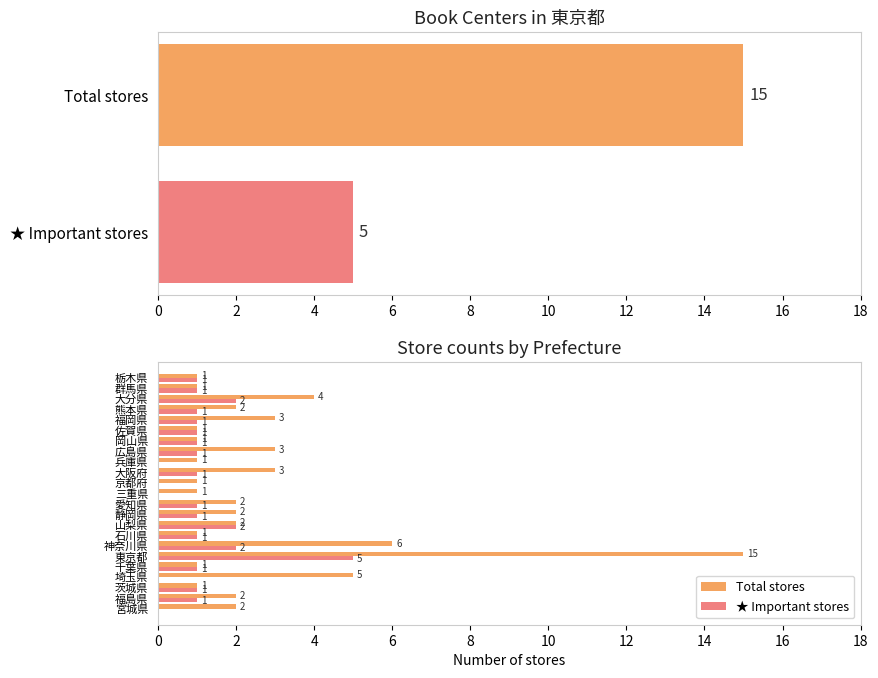

True or false: ★ Important stores has a value of 1 at 福岡県.

False